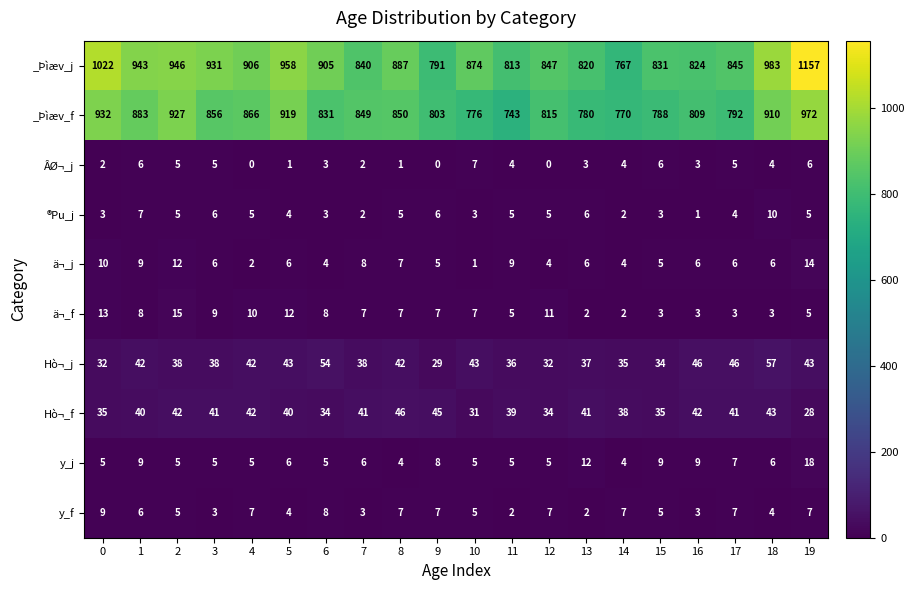

What value does the ÂØ¬_j series have at 11?

4